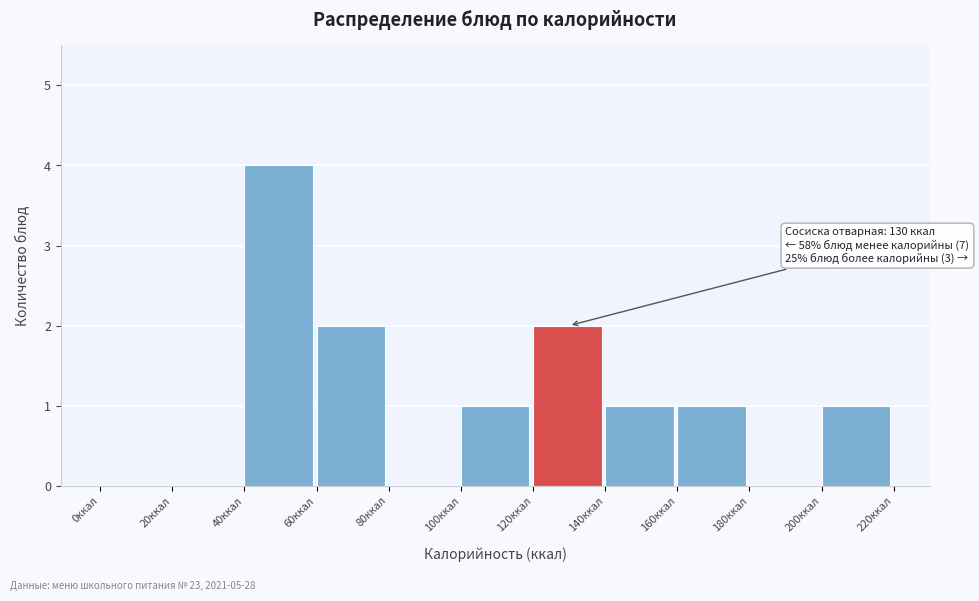

Over which range of the x-axis is the bar tallest?

40 to 60